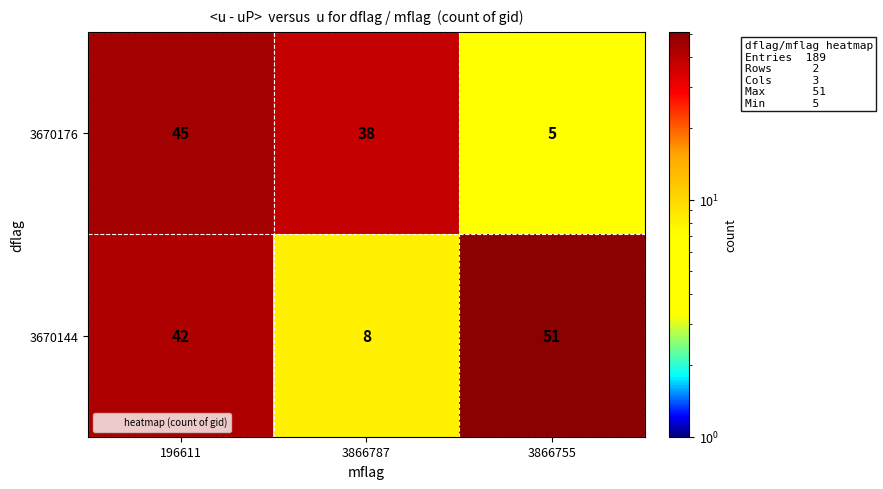

Where does the 3670176 series first go above 38?

196611